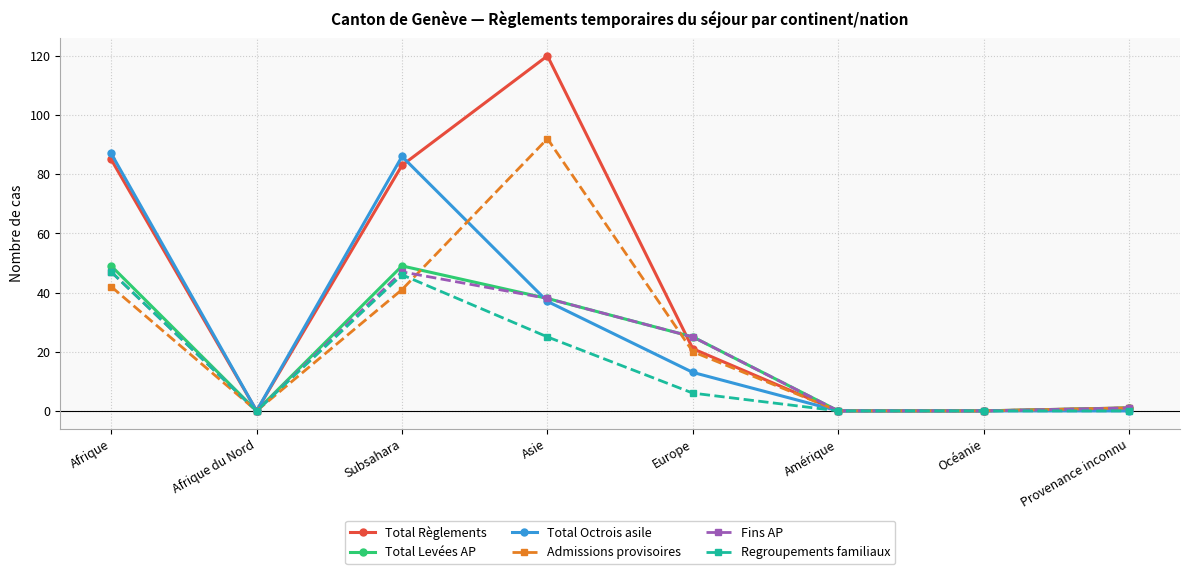

How many distinct data groups are displayed?

6